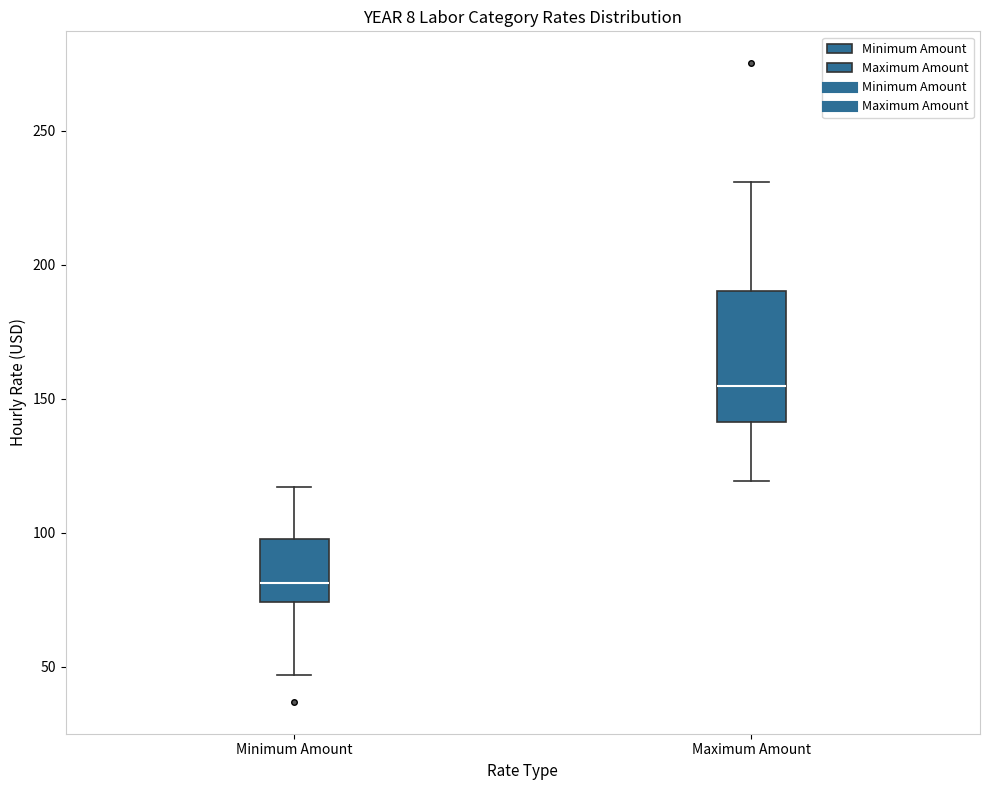

Which box's median line is the highest?

Maximum Amount